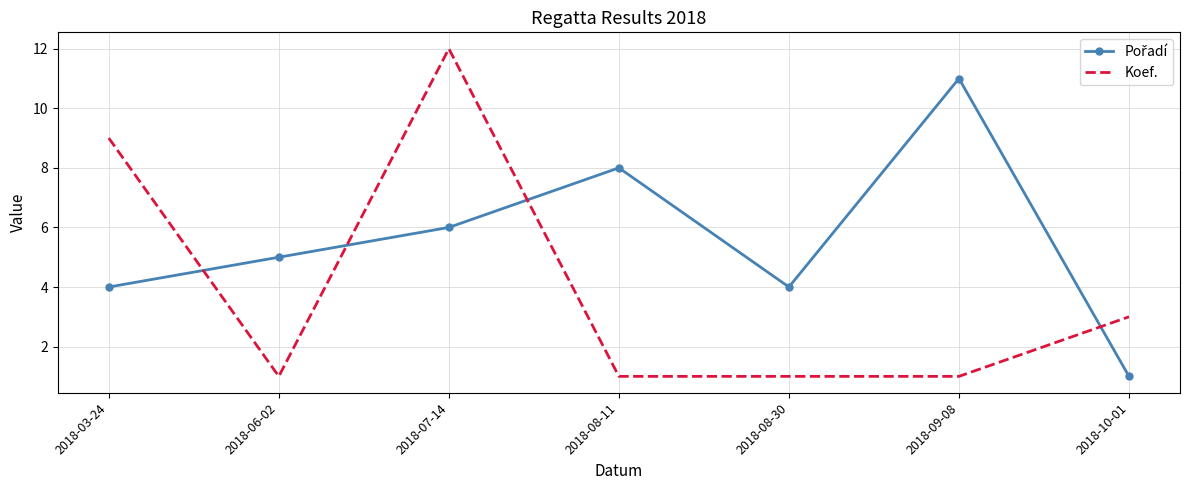

How many categories are shown in the chart?

7